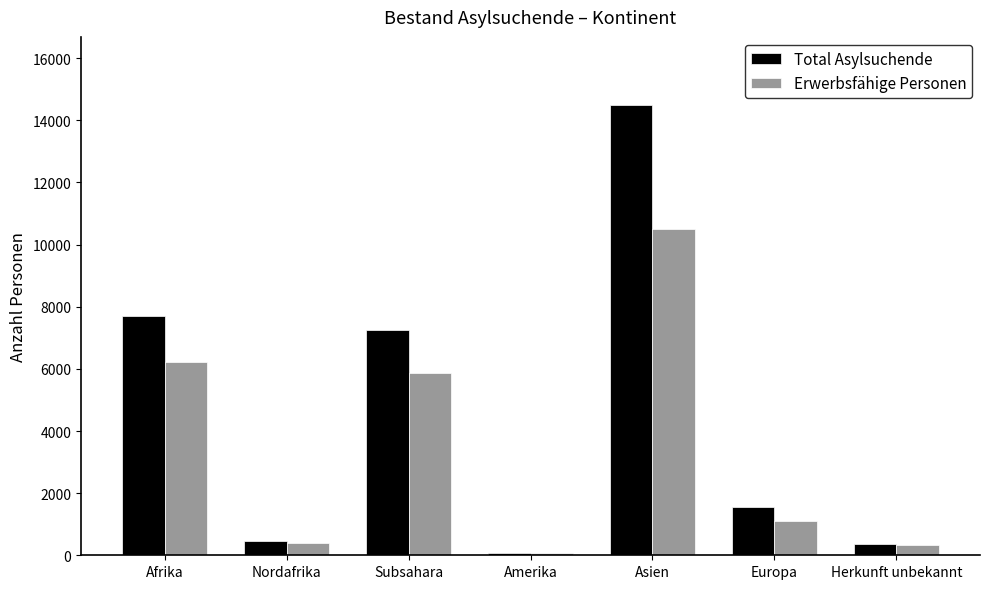

How many distinct data groups are displayed?

2